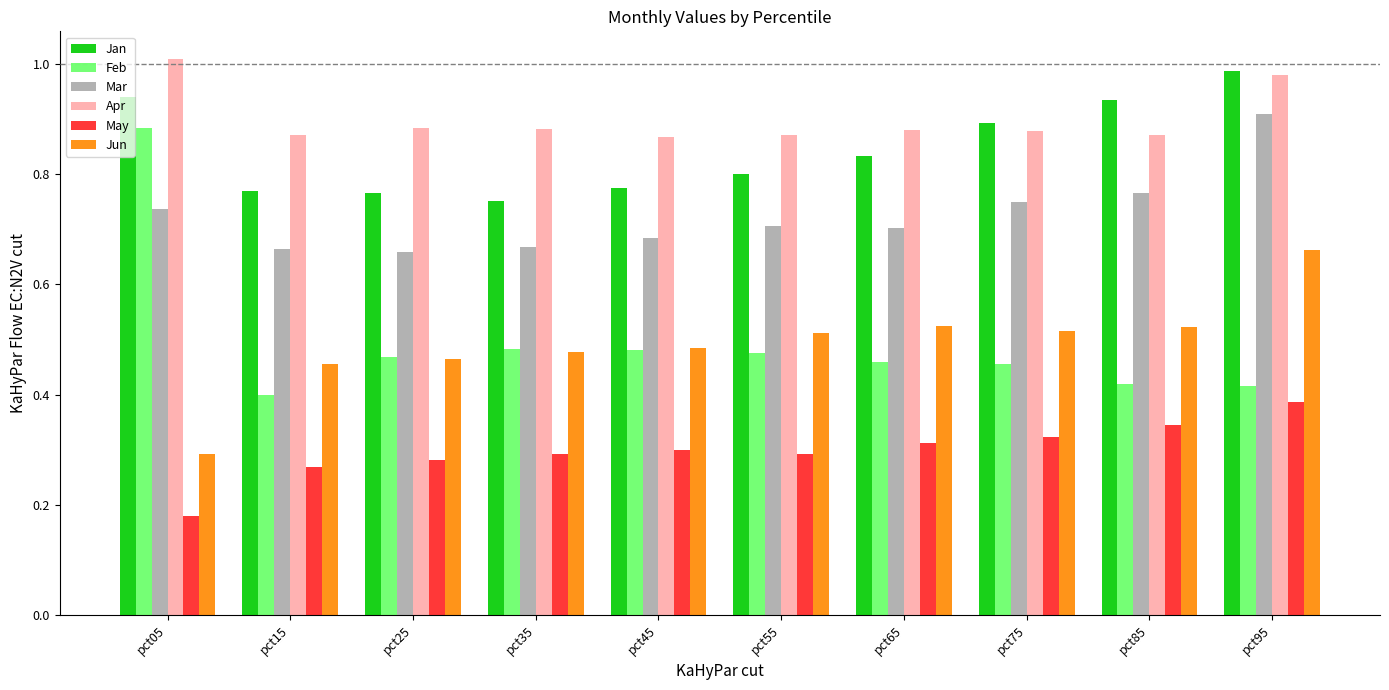

How many Feb values are between 0 and 1?

10